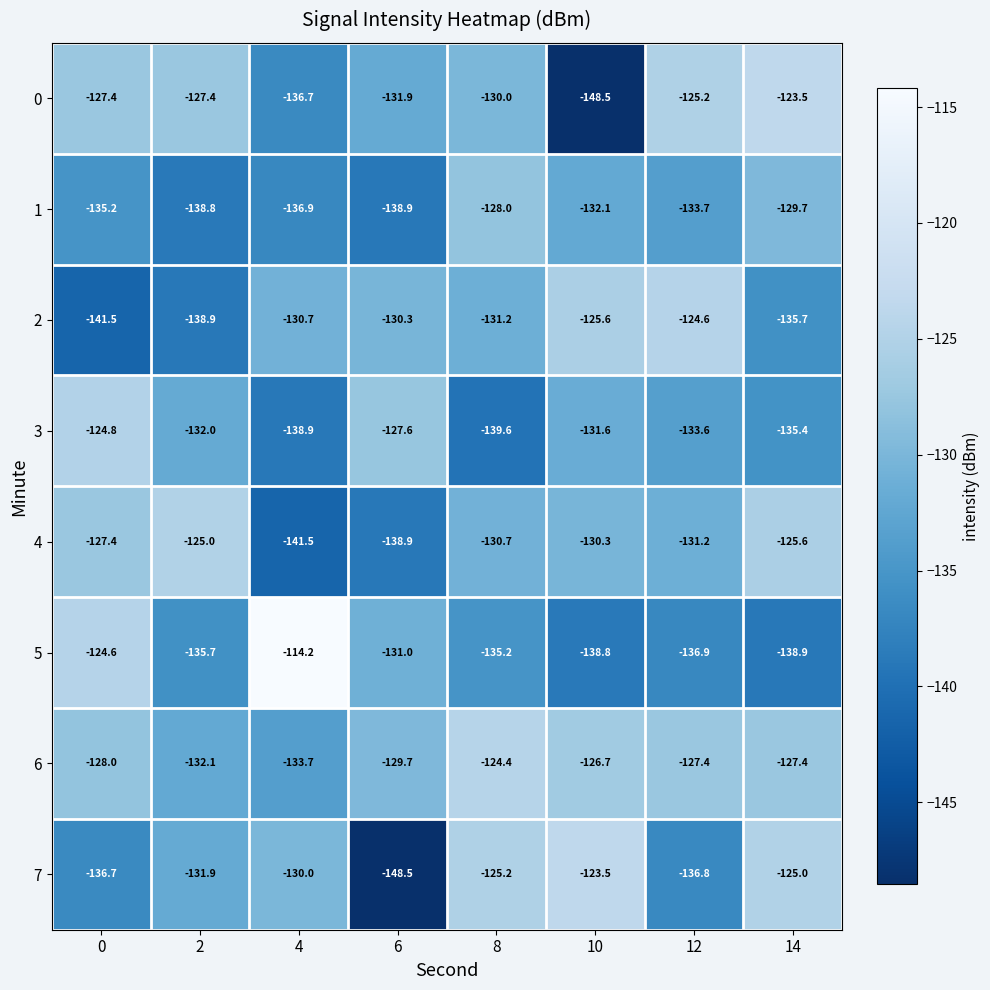

How many distinct data groups are displayed?

8